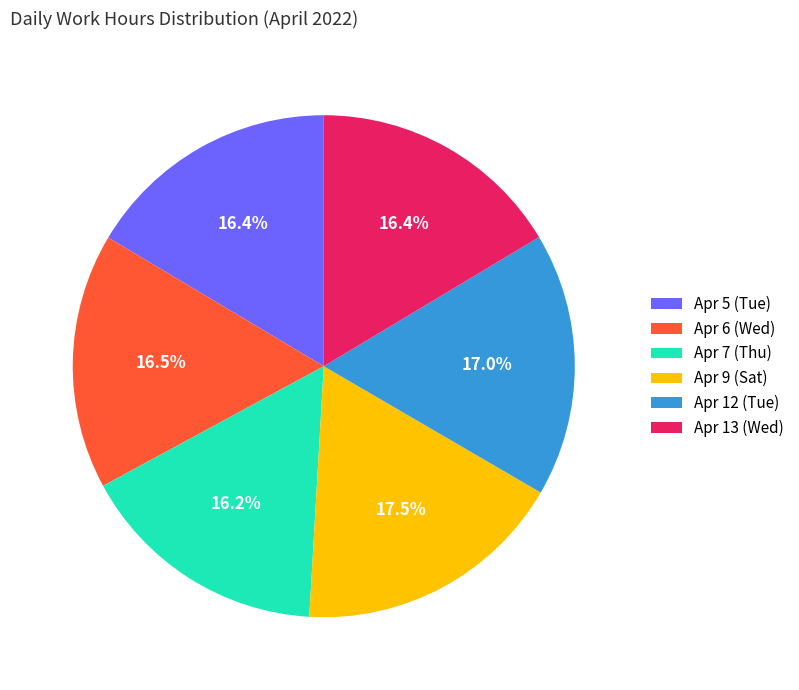

What is the ratio of the value at Apr 9 (Sat) to the value at Apr 13 (Wed)?

1.1